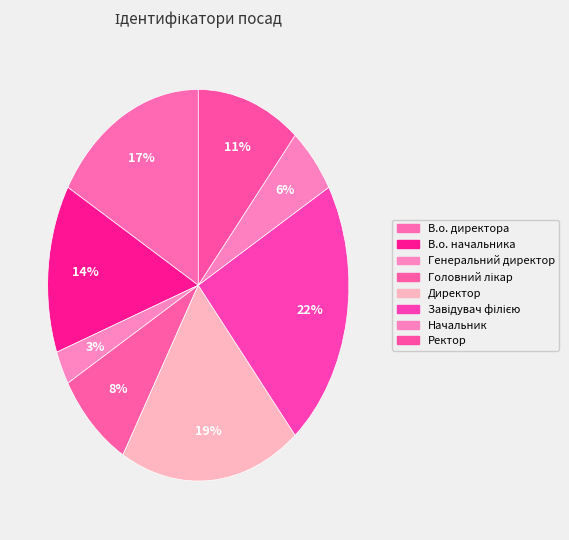

Does Начальник represent more than half of the total?

No